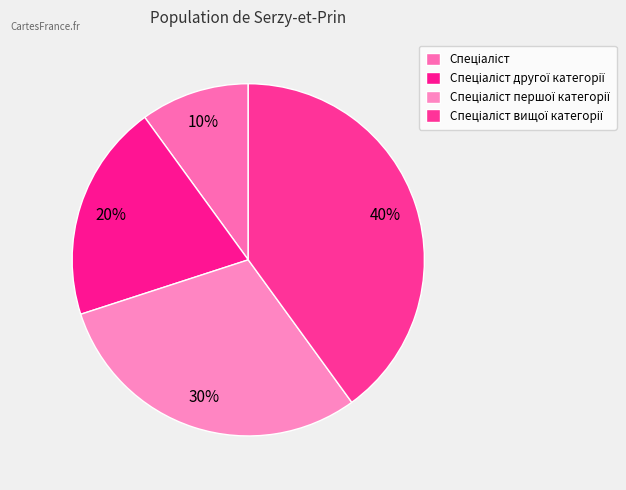

To the nearest percent, what portion does Спеціаліст represent?

10%